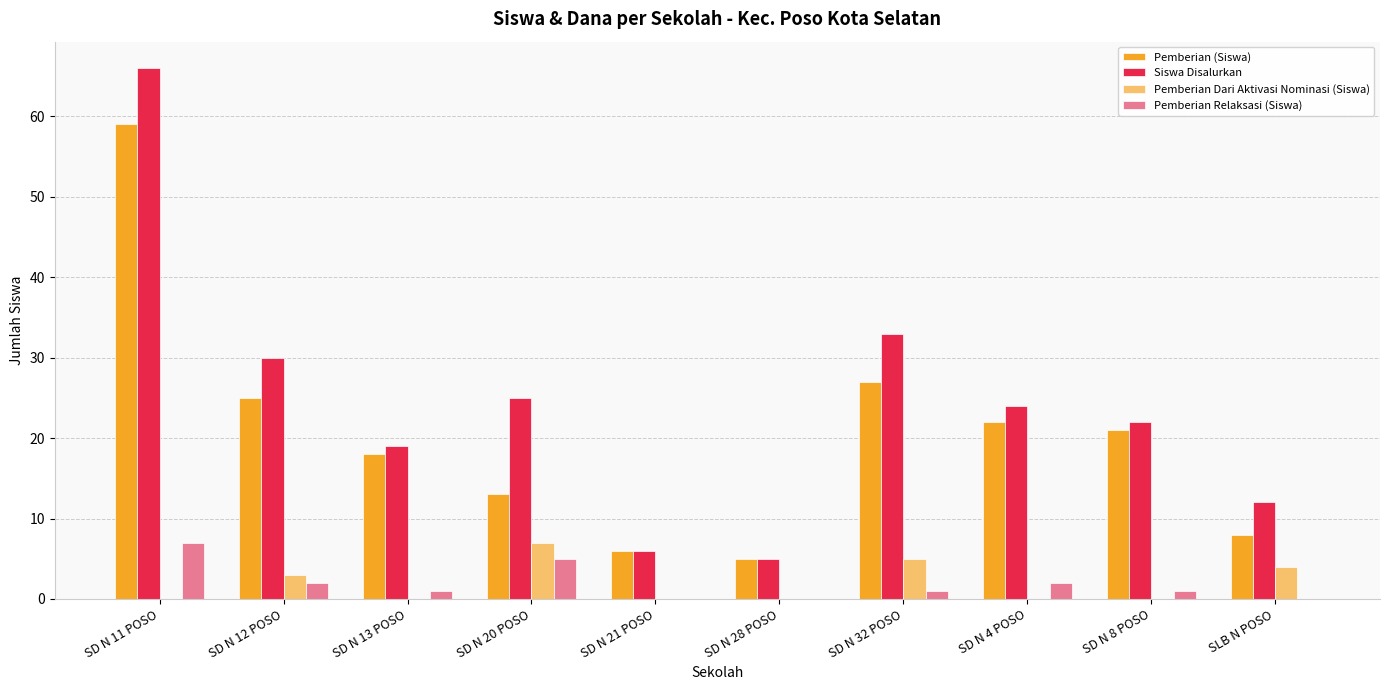

Between SD N 28 POSO and SD N 4 POSO, which series saw the biggest shift?

Siswa Disalurkan